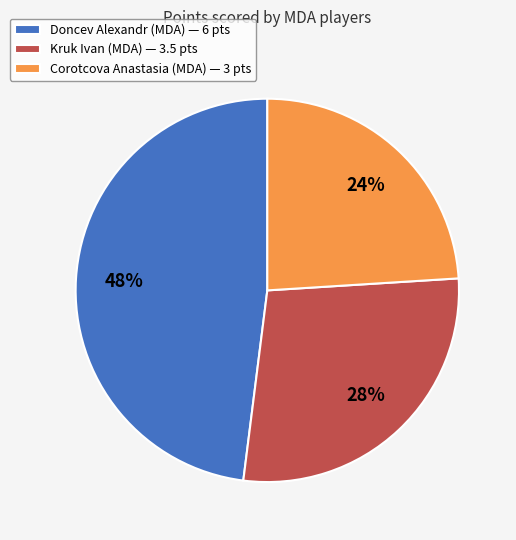

Is the sum of Kruk Ivan (MDA) — 3.5 pts and Corotcova Anastasia (MDA) — 3 pts greater than half?

Yes